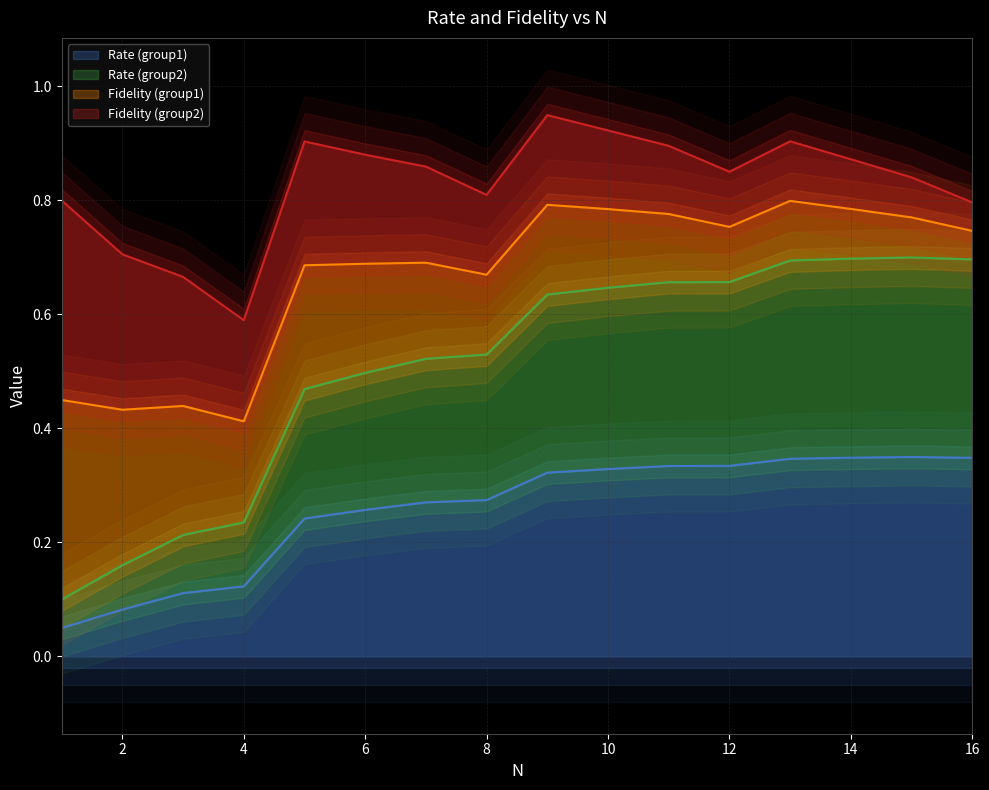

Does the chart display data point markers on the line(s)?

No